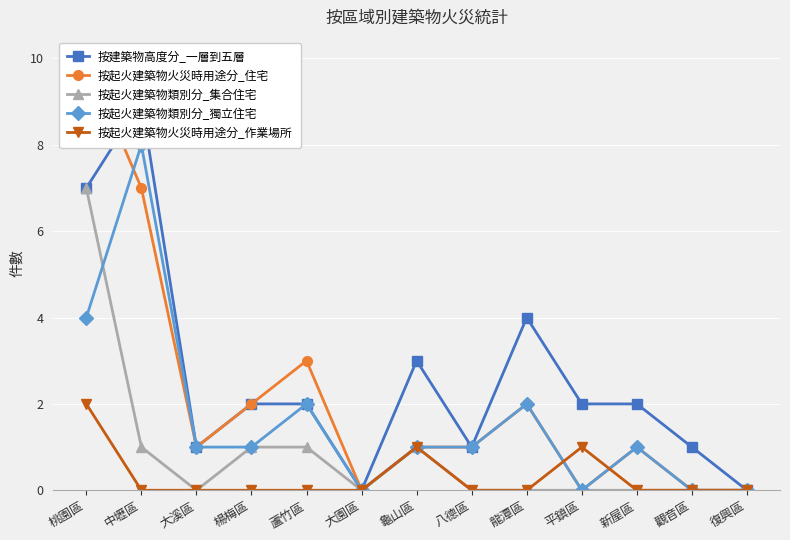

Count the number of data series in this chart.

5